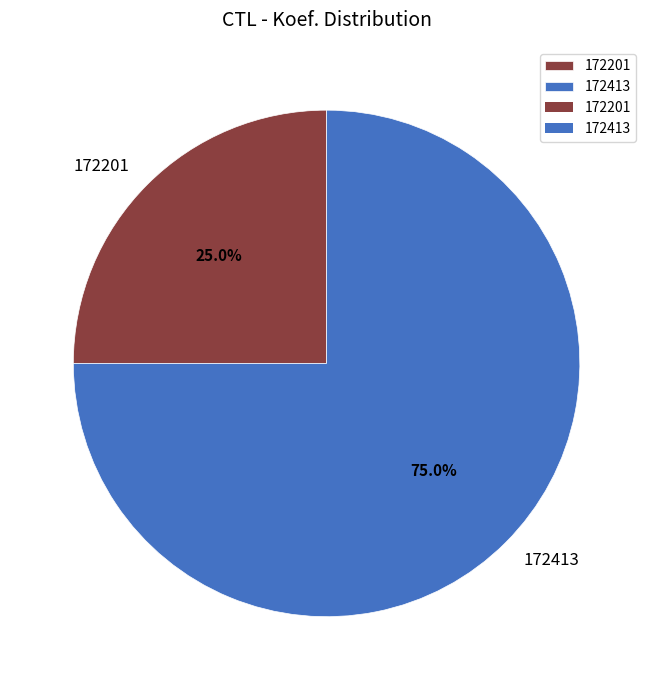

To the nearest percent, what is the difference between the 172201 and 172413 slice percentages?

50%